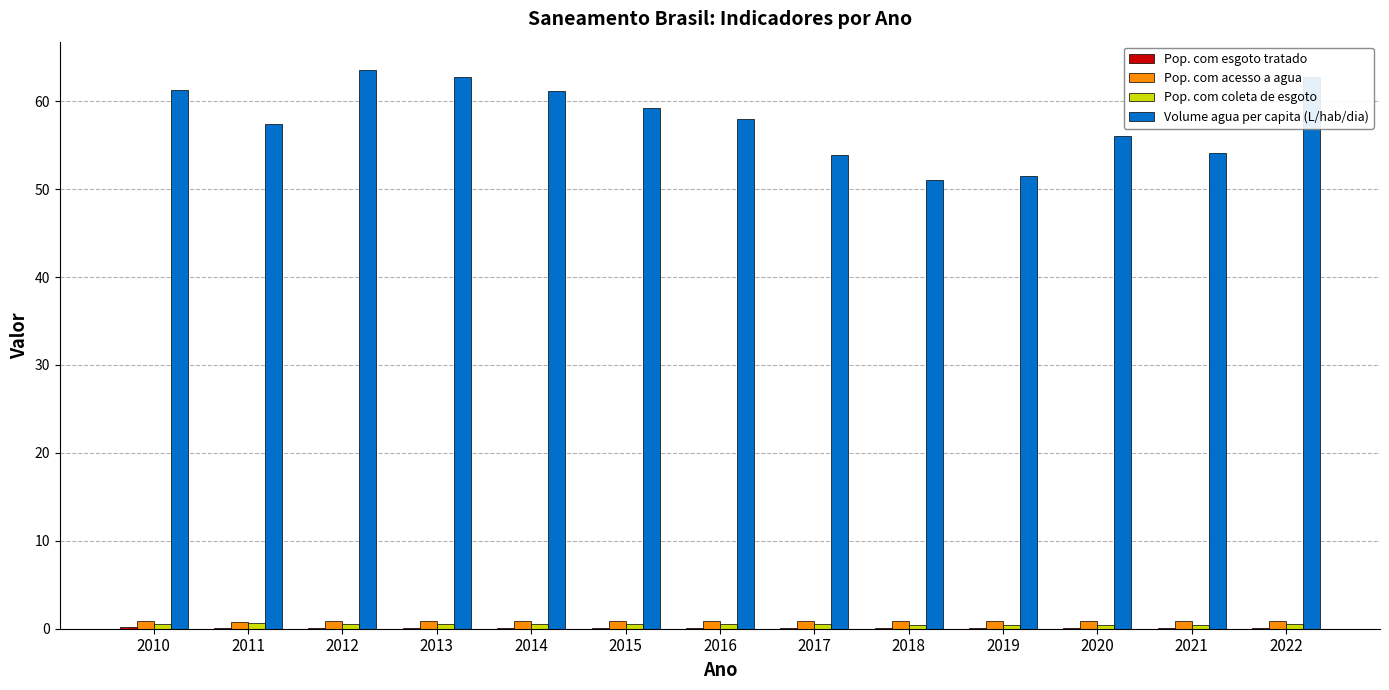

What is the highest value of the Volume agua per capita (L/hab/dia) series?

63.6